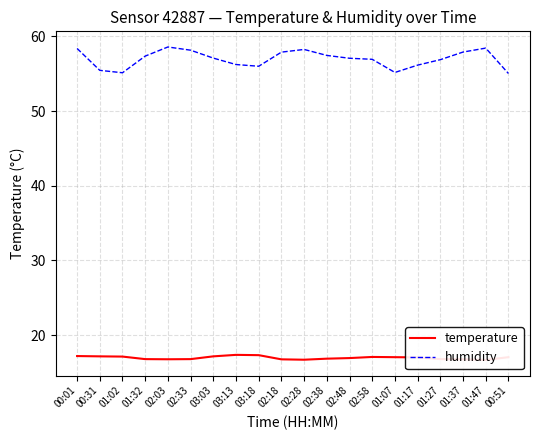

What is the value of the humidity point at the 9th from the left?

56.0